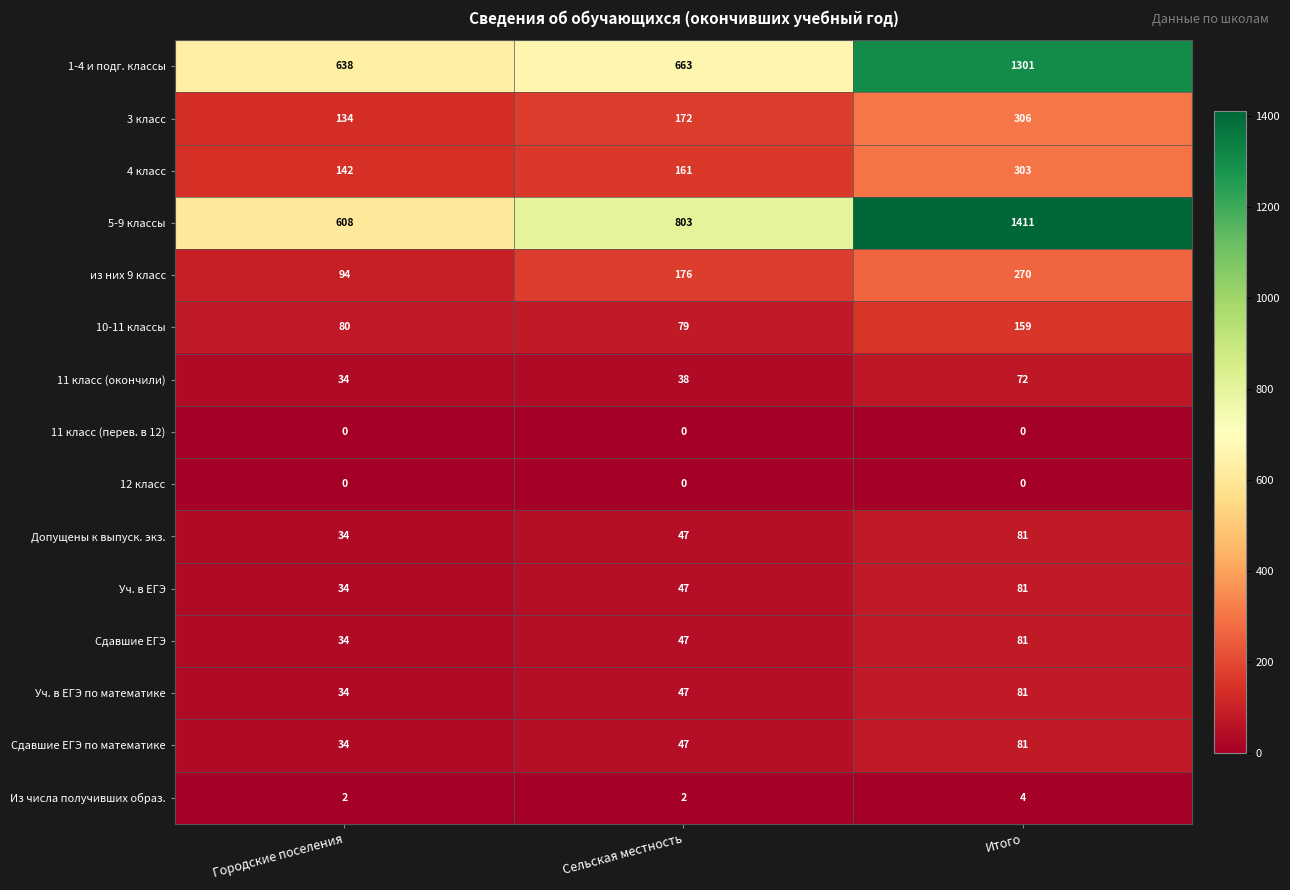

Between Городские поселения and Итого, which series saw the biggest shift?

5-9 классы